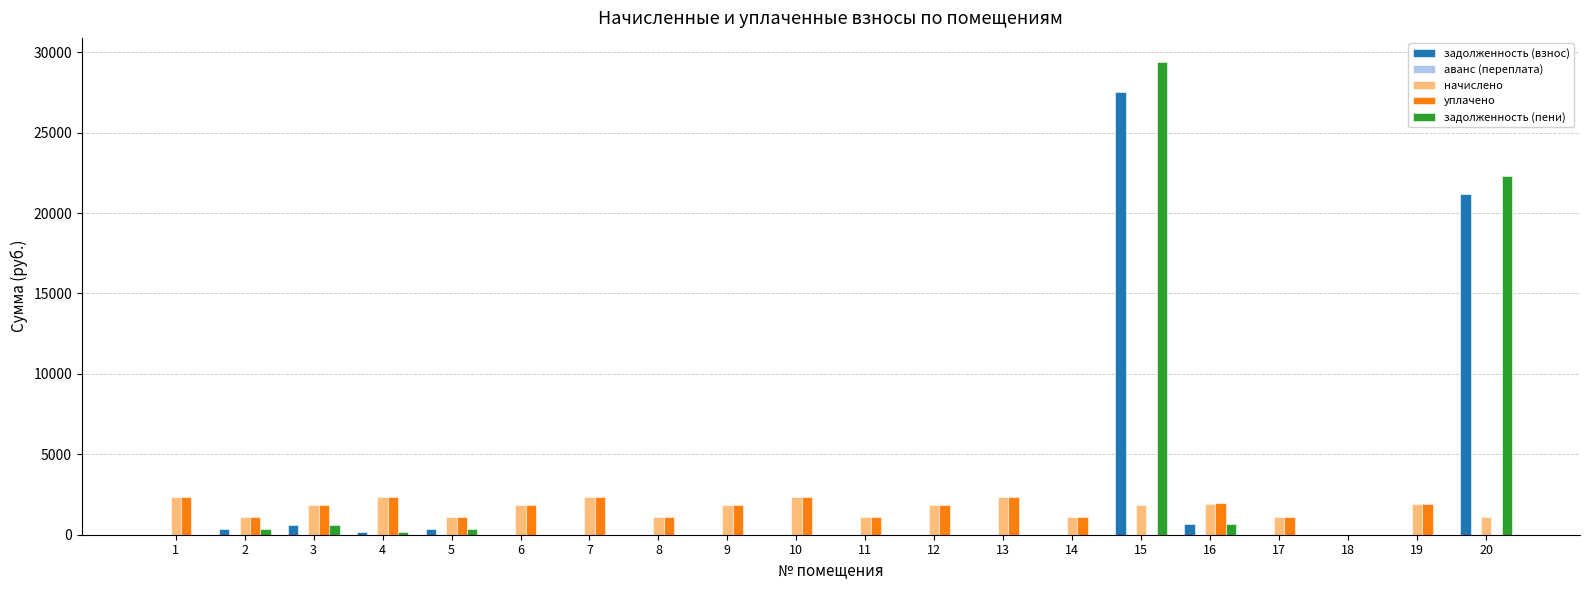

How many distinct data groups are displayed?

4